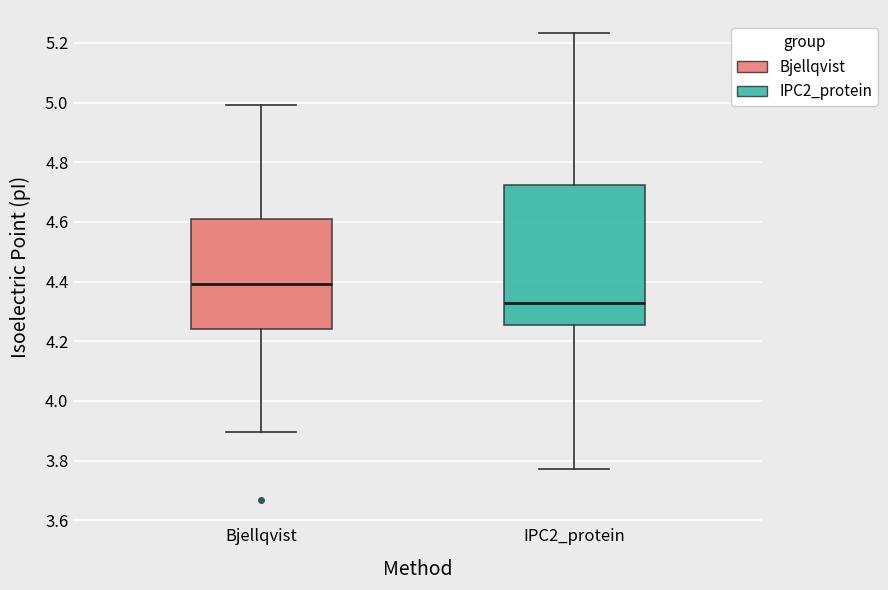

Where does the lower whisker of the box for IPC2_protein end on the y-axis? The values are not printed on the chart, so give them approximately, as read against the axis.

3.78